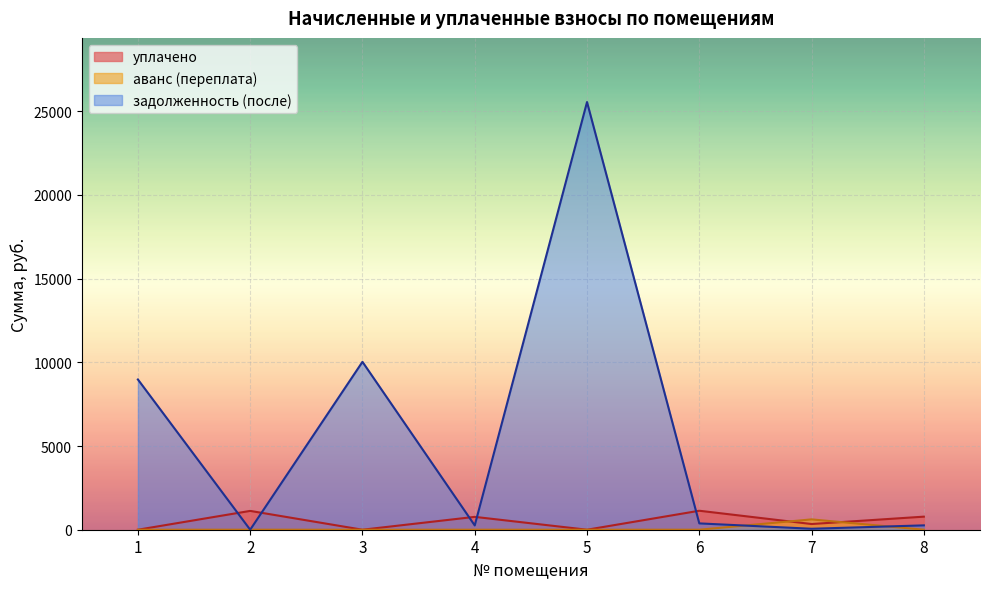

Which category has the highest value in the аванс (переплата) series?

7